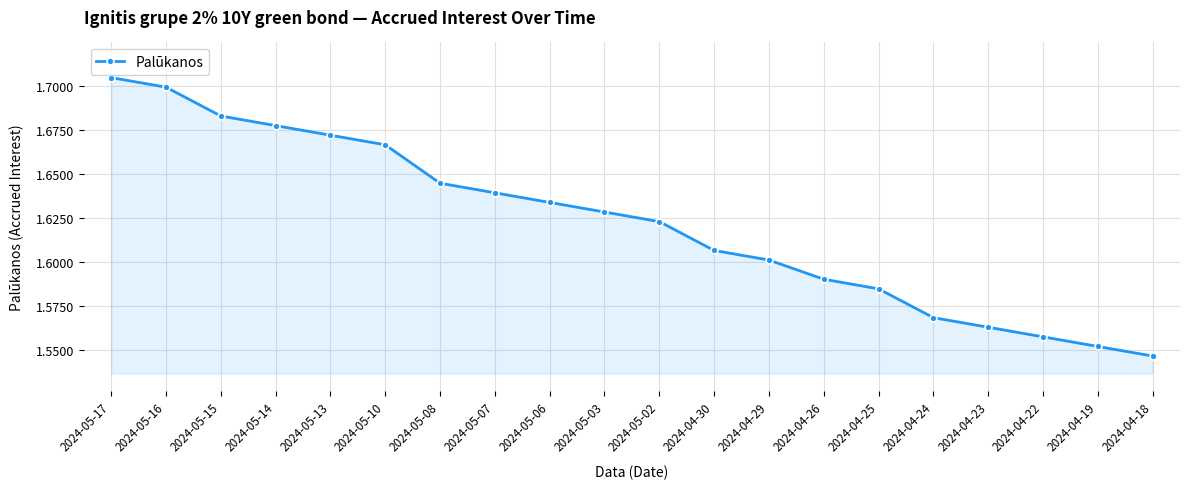

True or false: there are more than 1 points higher than both neighbors.

False